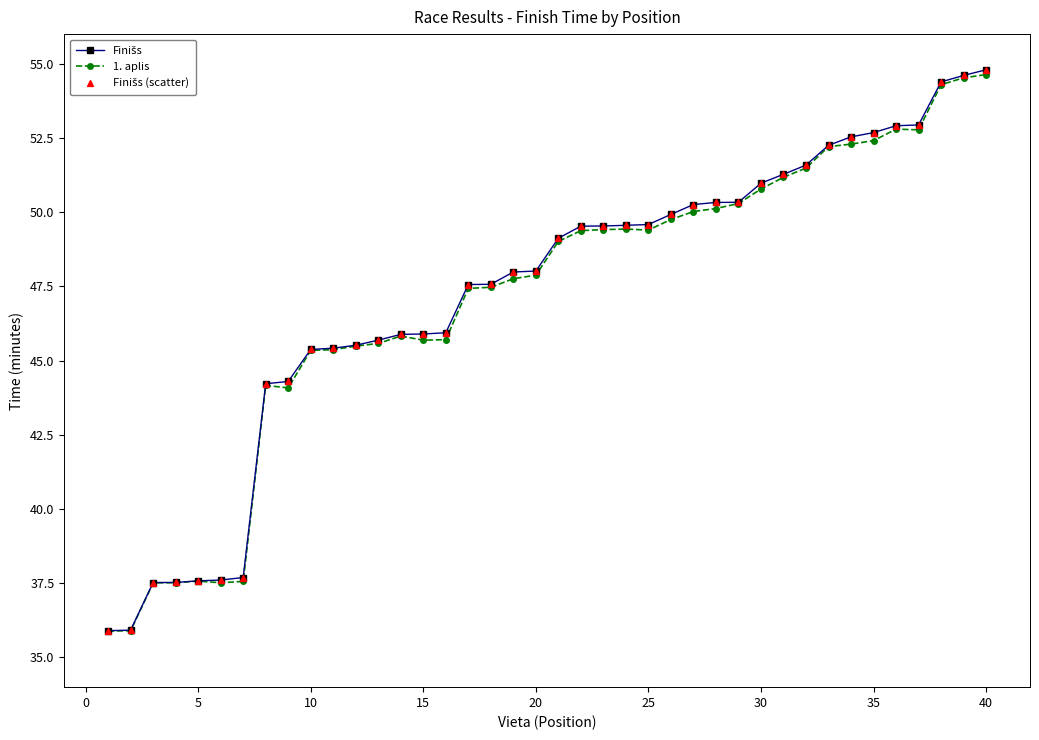

What is the value of the 1. aplis point at the 39th from the left?

54.5